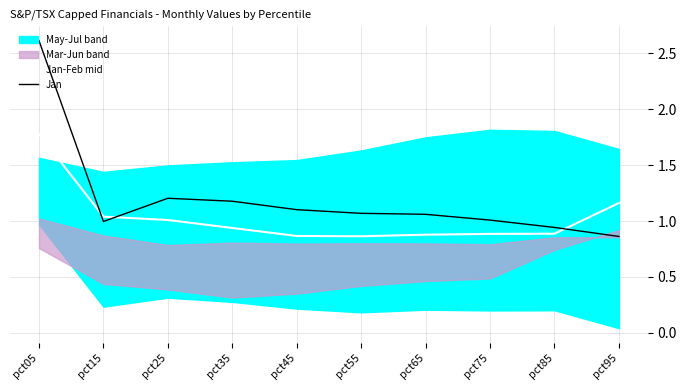

What is the spread (max minus min) of values at pct95?

0.3